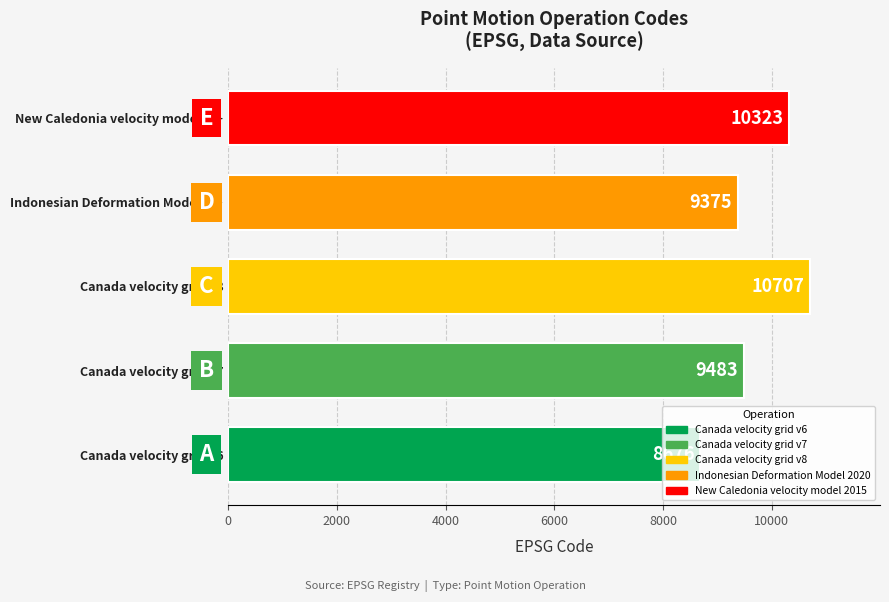

At which category does the chart reach its minimum across all series?

Canada velocity grid v6